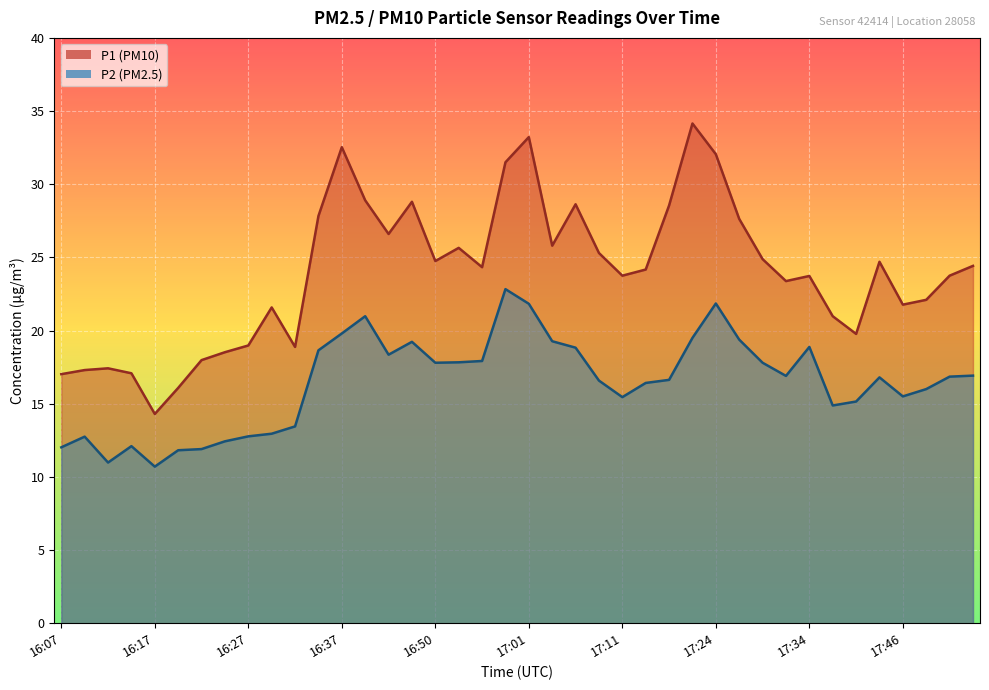

What is the difference between the maximum and second lowest values in the P1 series?

18.1